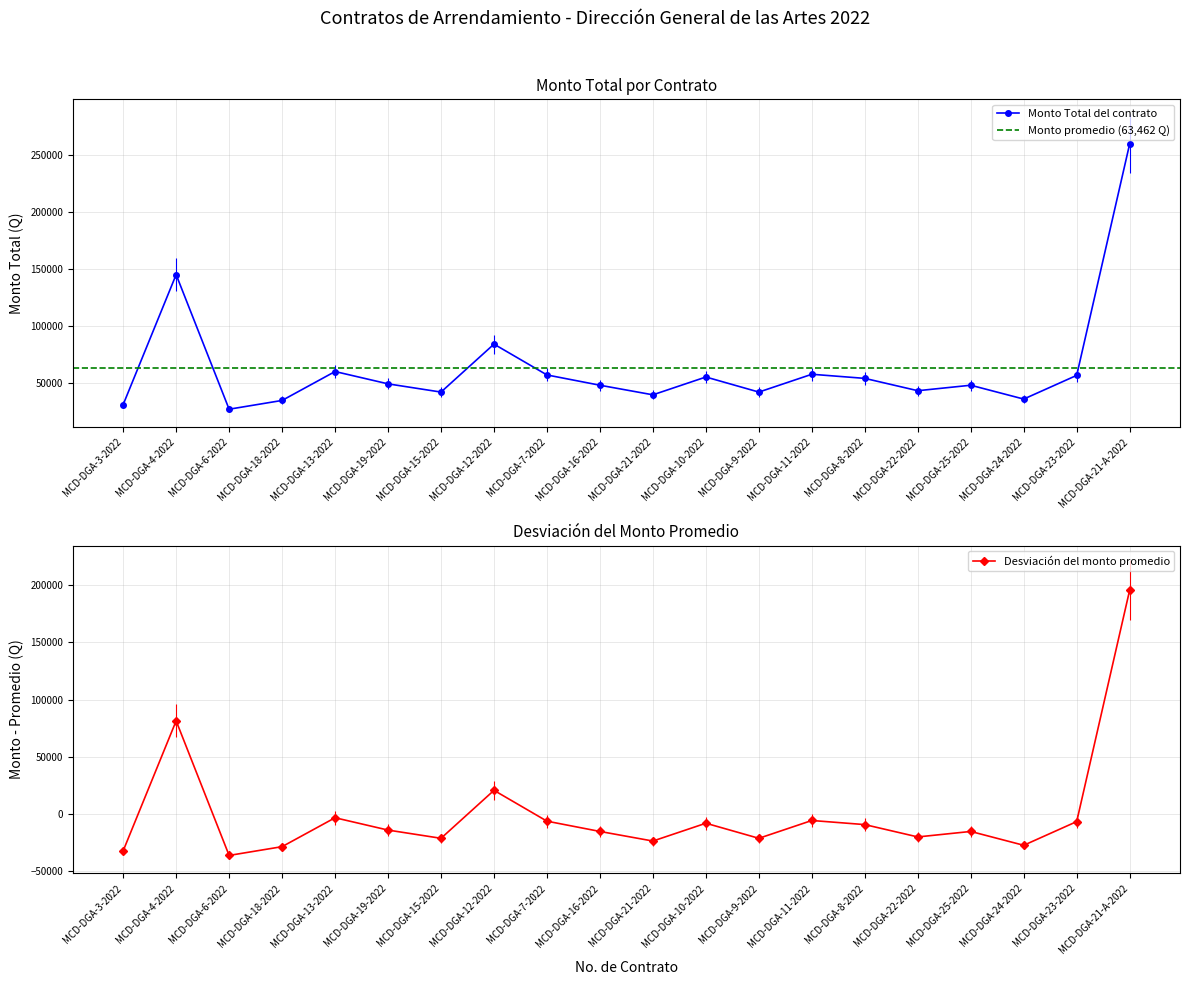

What position from the right is MCD-DGA-9-2022?

8